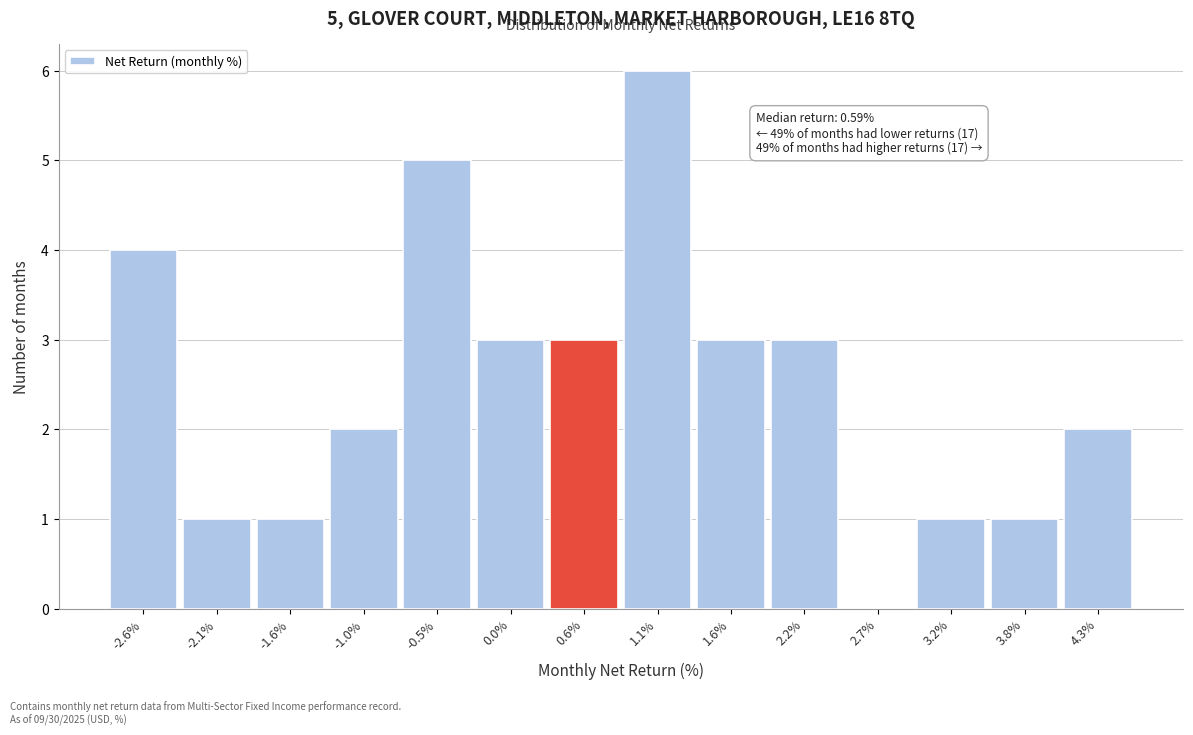

Over which range of the x-axis is the bar tallest?

0.8 to 1.4